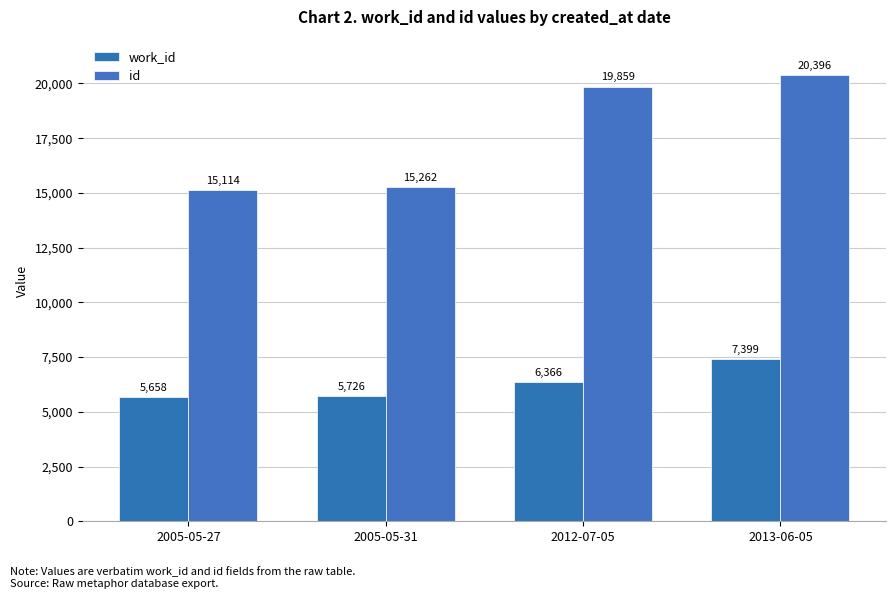

At which label is work_id closest to 6528?

2012-07-05